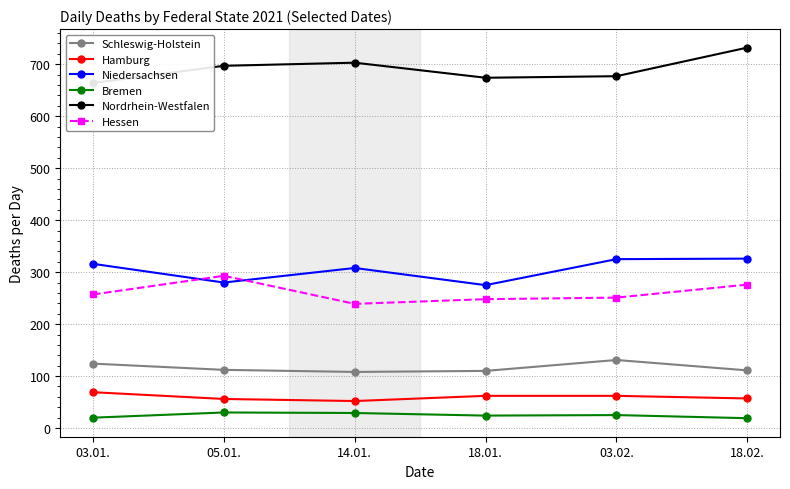

What is the label of the 5th point from the right?

05.01.